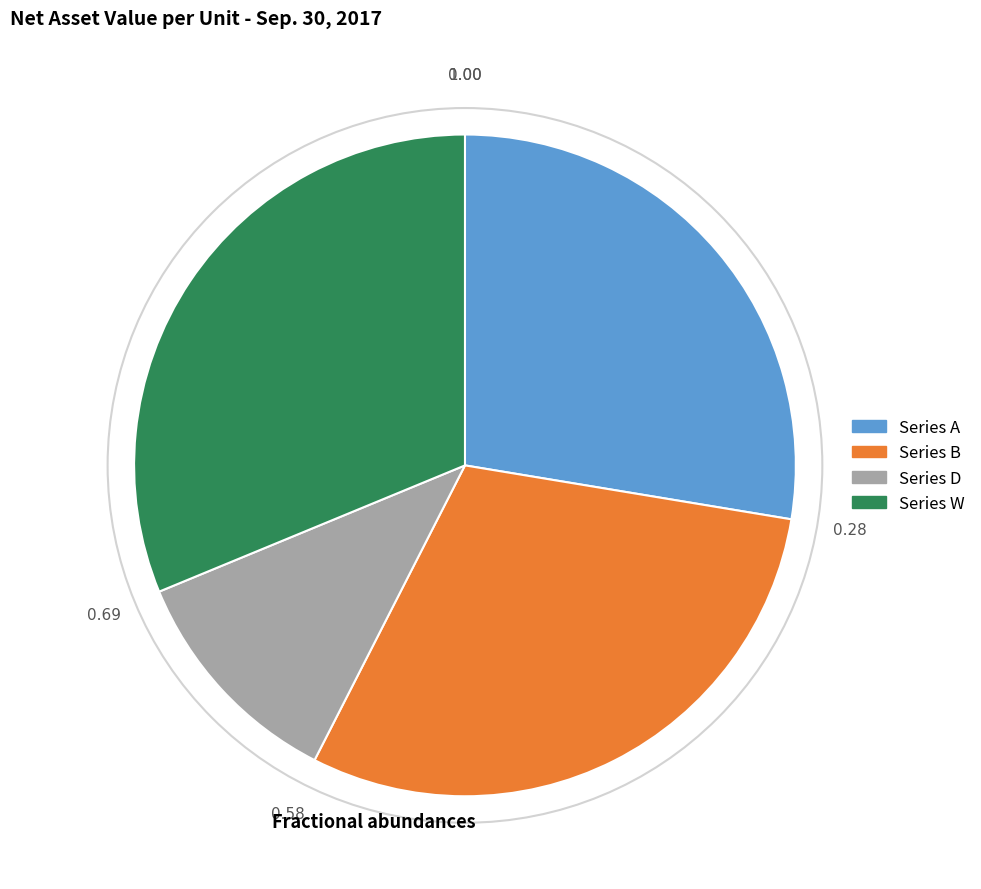

Is there a majority slice in this chart?

No